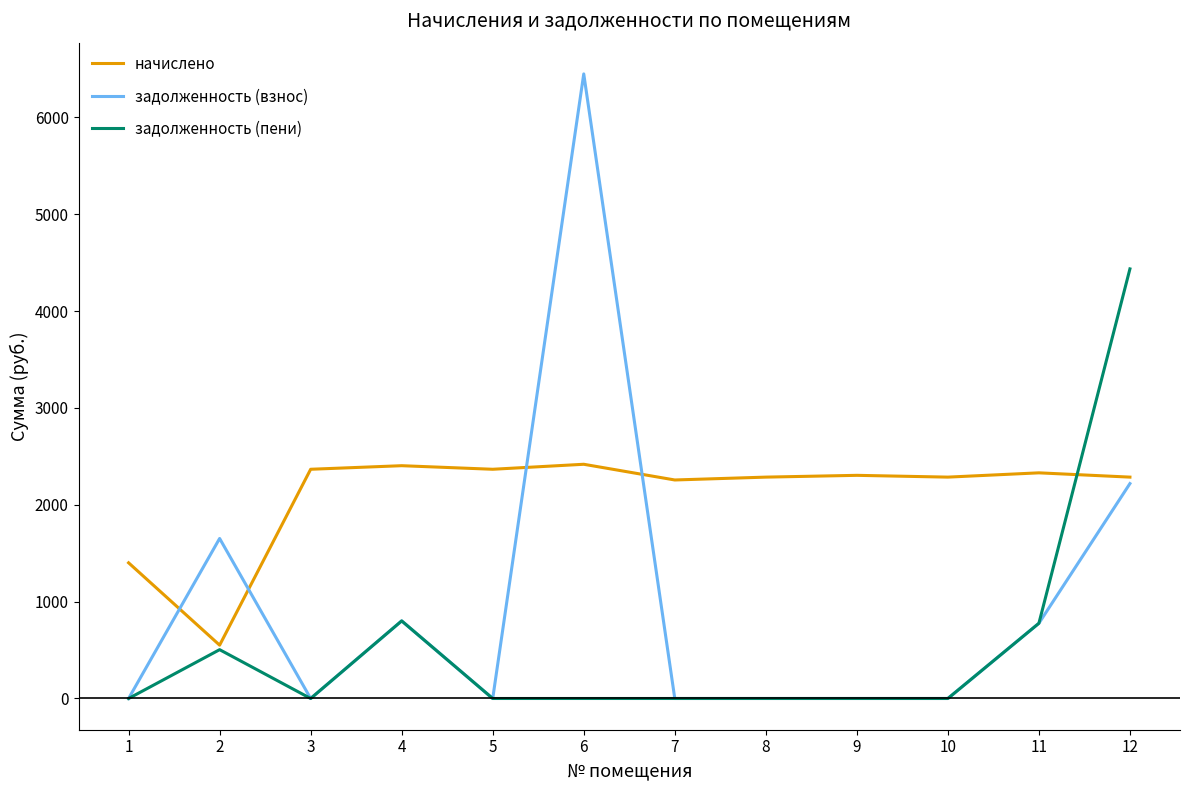

True or false: начислено and задолженность (взнос) cross at least once.

True